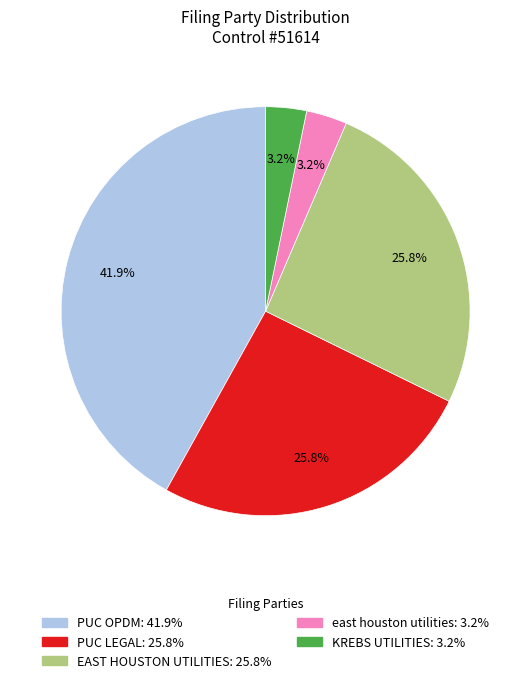

What percentage is the PUC LEGAL slice, to the nearest percent?

26%